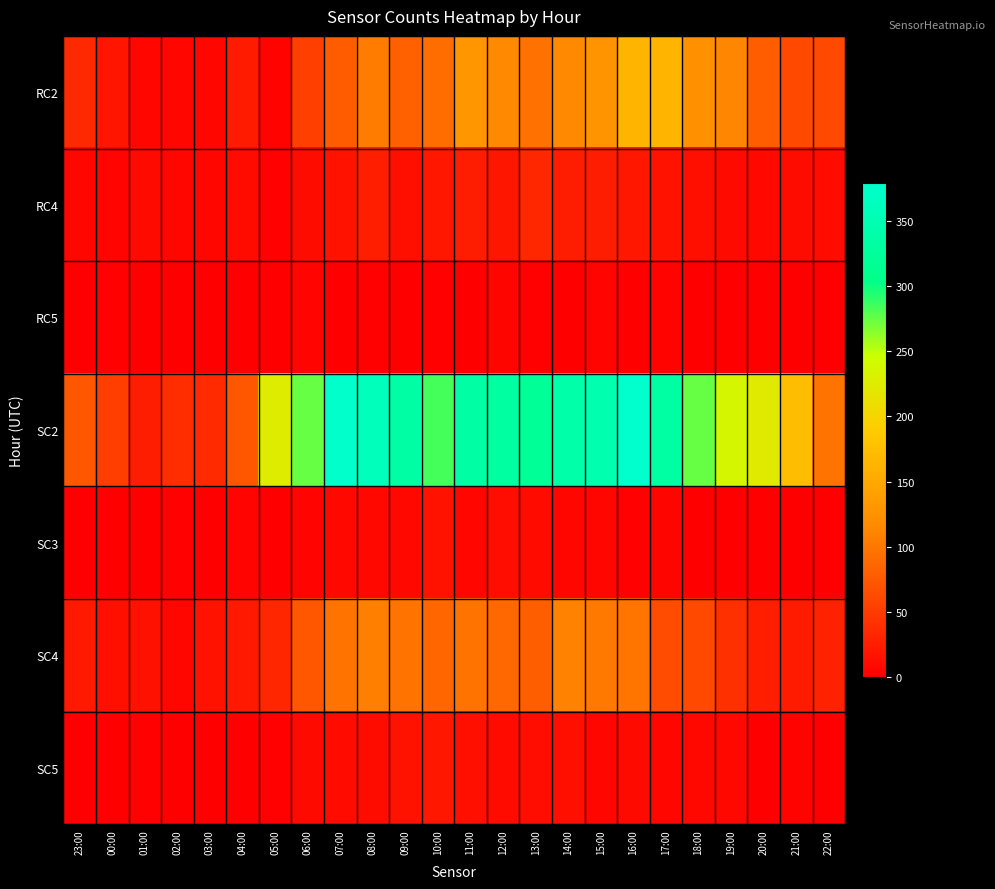

Which series has the largest total across all categories?

SC2